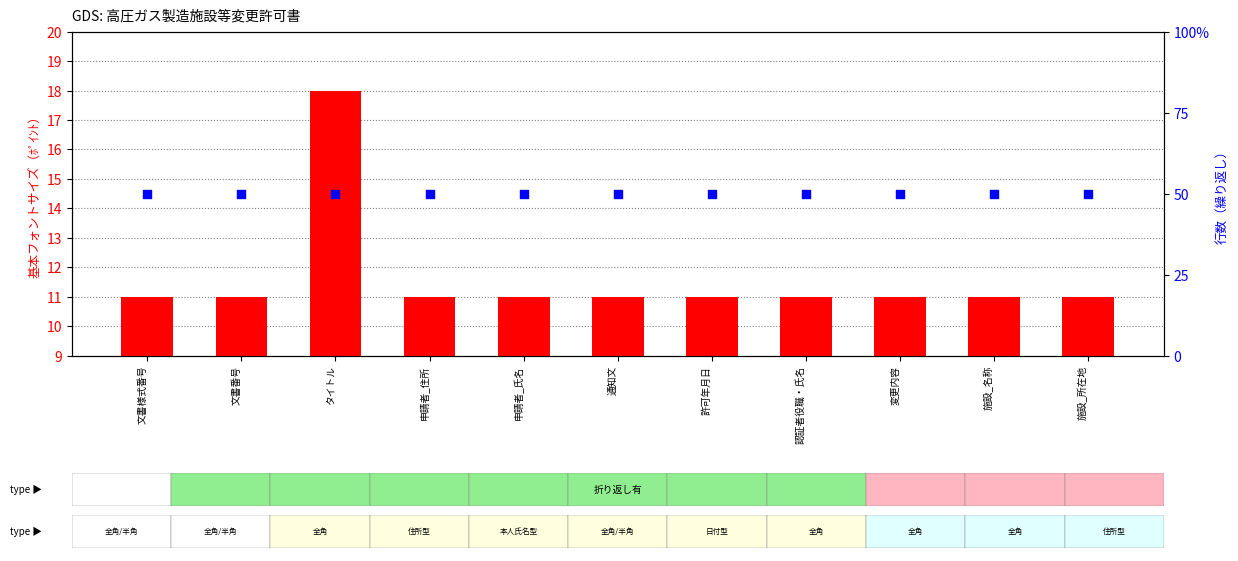

Which series has the largest Y range (max minus min)?

基本フォントサイズ（ﾎﾟｲﾝﾄ）